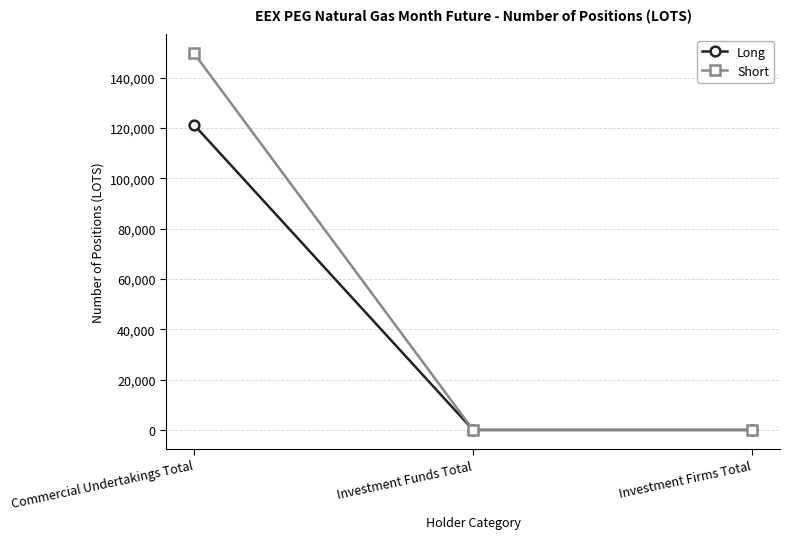

Which series changed the most between Commercial Undertakings Total and Investment Funds Total?

Short